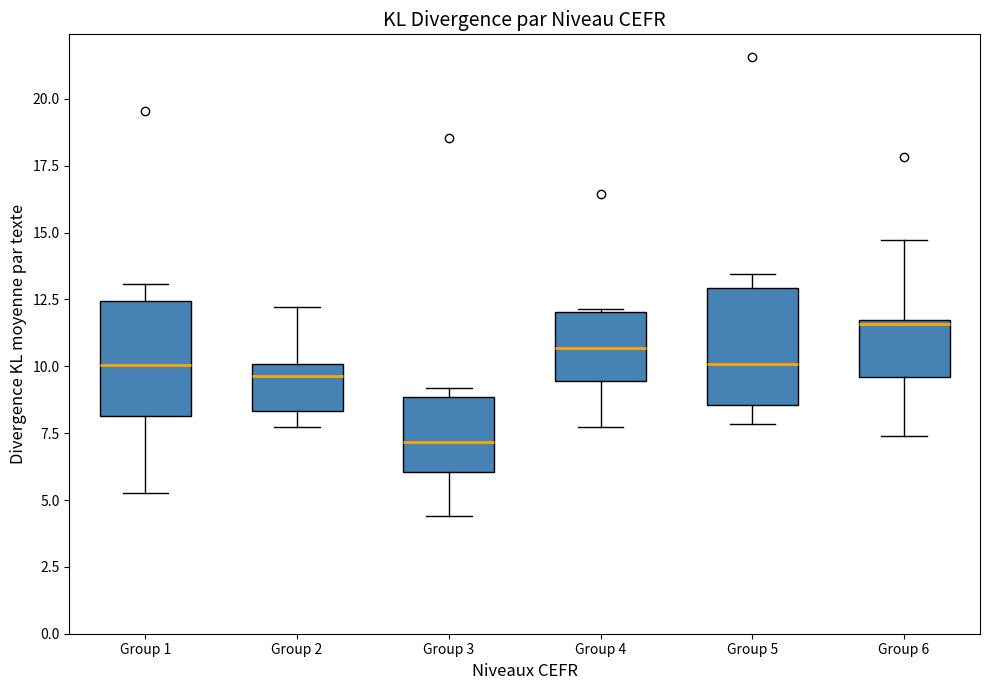

Where does the upper whisker of the box for Group 6 end on the y-axis? The values are not printed on the chart, so give them approximately, as read against the axis.

14.5